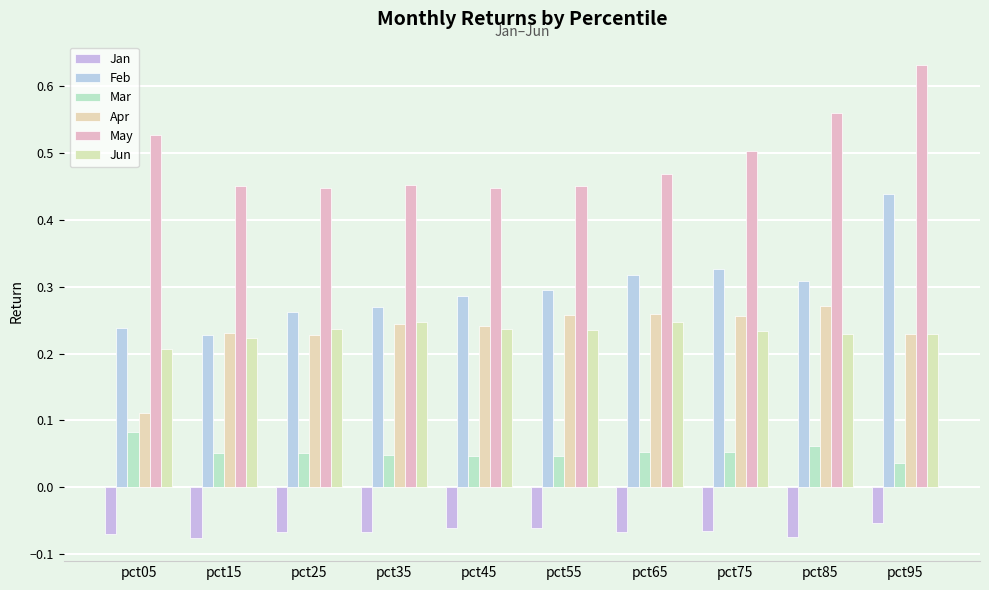

Rank the series by their maximum value, from highest to lowest.

May, Feb, Apr, Jun, Mar, Jan